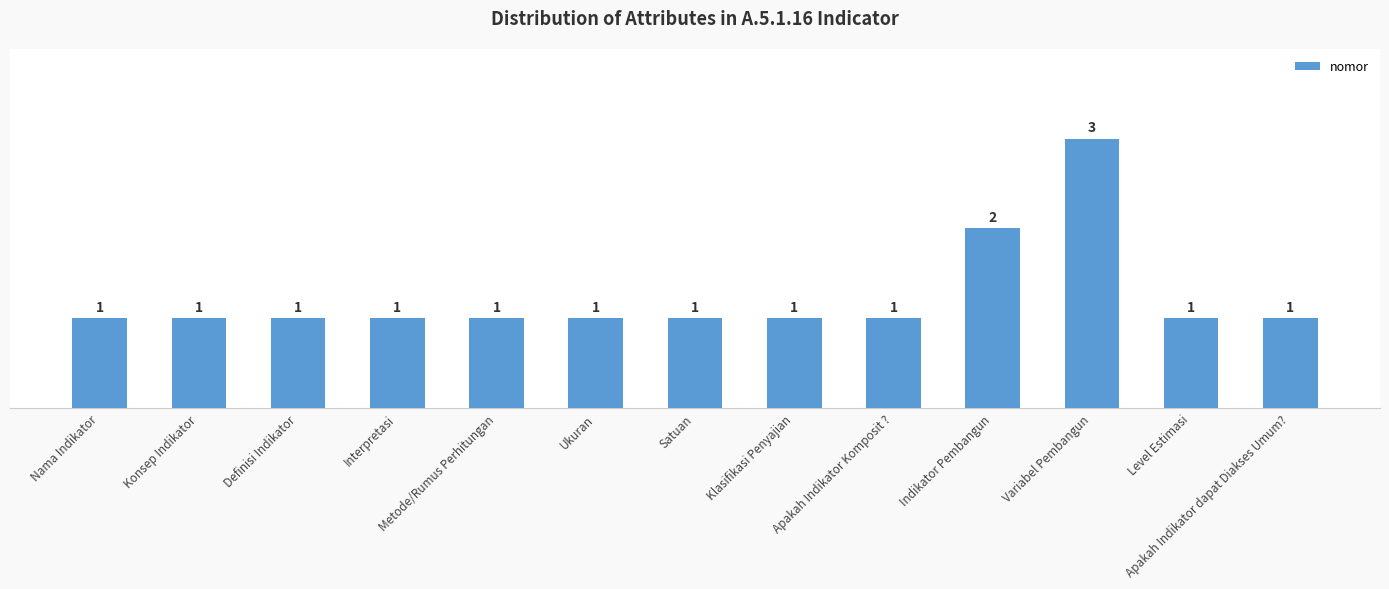

What is the sum of all values?

16